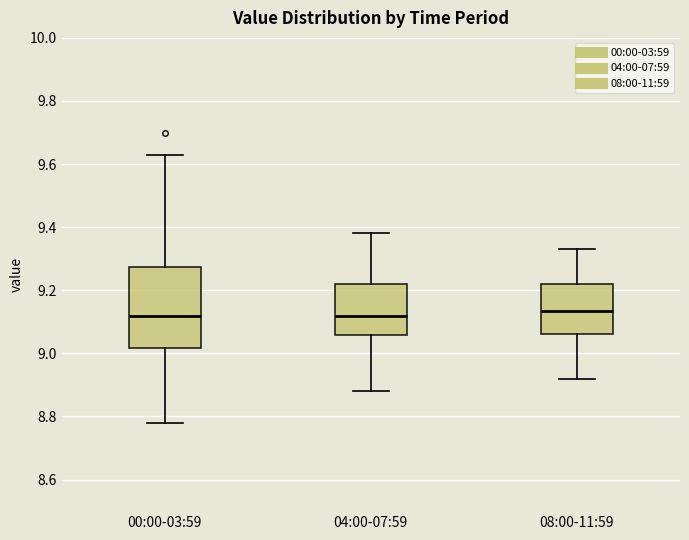

Where does the upper whisker of the box for 08:00-11:59 end on the y-axis? The values are not printed on the chart, so give them approximately, as read against the axis.

9.34